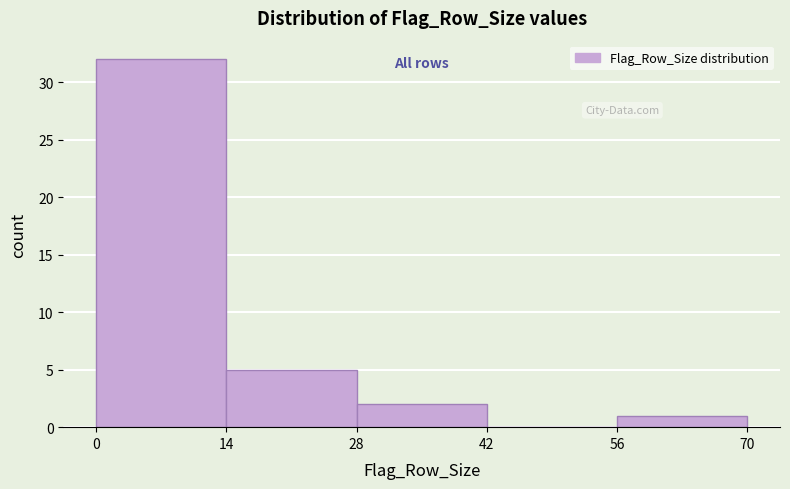

Reading left to right, transcribe this chart: for each bar, give the range it covers on the x-axis and its height. The values are not printed on the chart, so give them approximately, as read against the axis.

0 to 14: 32
14 to 28: 5
28 to 42: 2
42 to 56: 0
56 to 70: 1